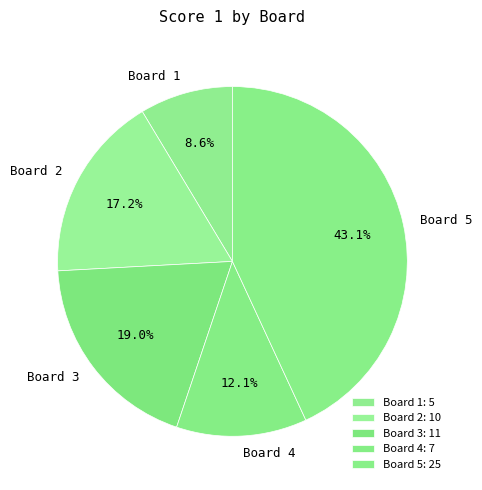

What is the ratio of the value at Board 4 to the value at Board 5?

0.3